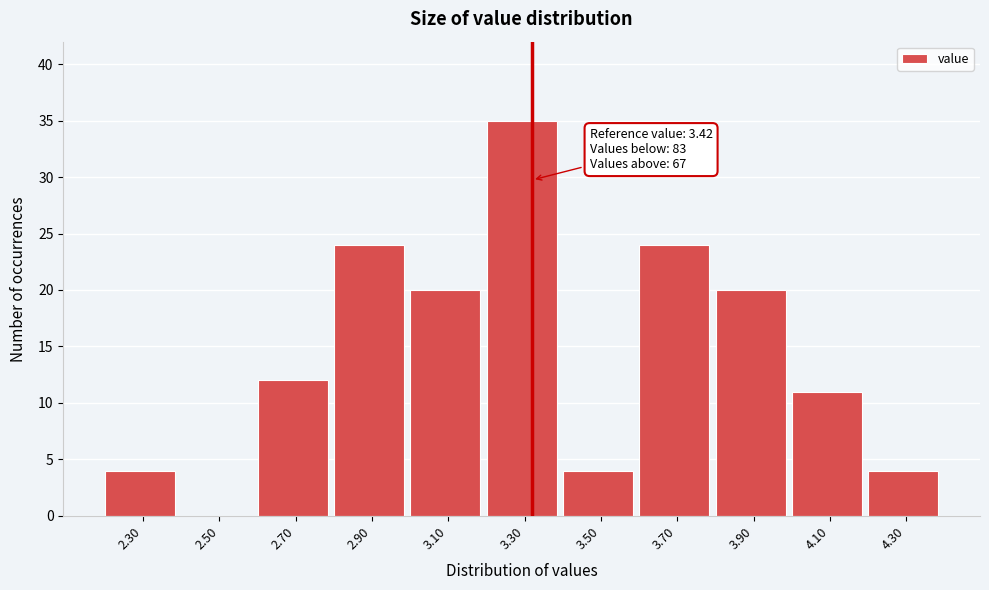

Reading left to right, what are all the values shown in this chart?

2.30=4	2.50=0	2.70=12	2.90=24	3.10=20	3.30=35	3.50=4	3.70=24	3.90=20	4.10=11	4.30=4